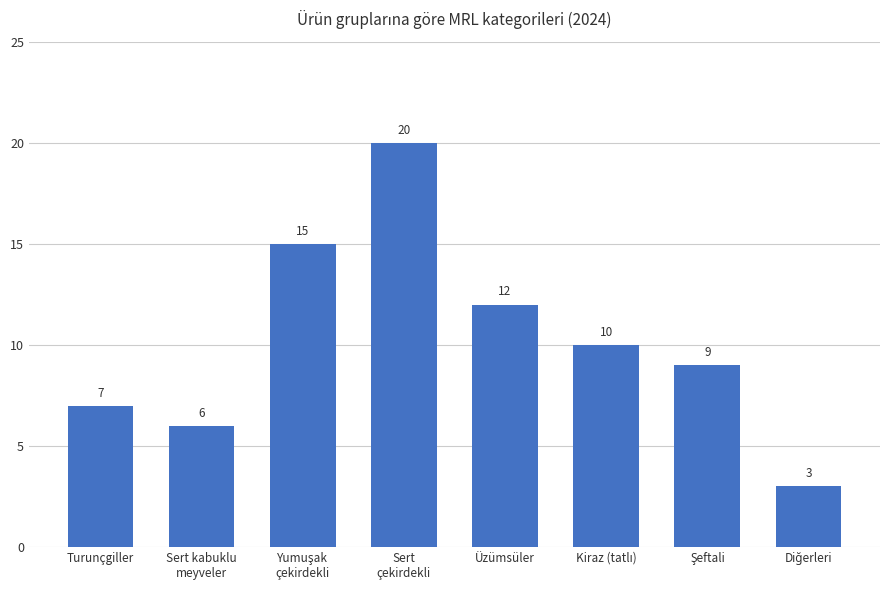

Reading right to left, list all the values displayed in this chart.

3	9	10	12	20	15	6	7